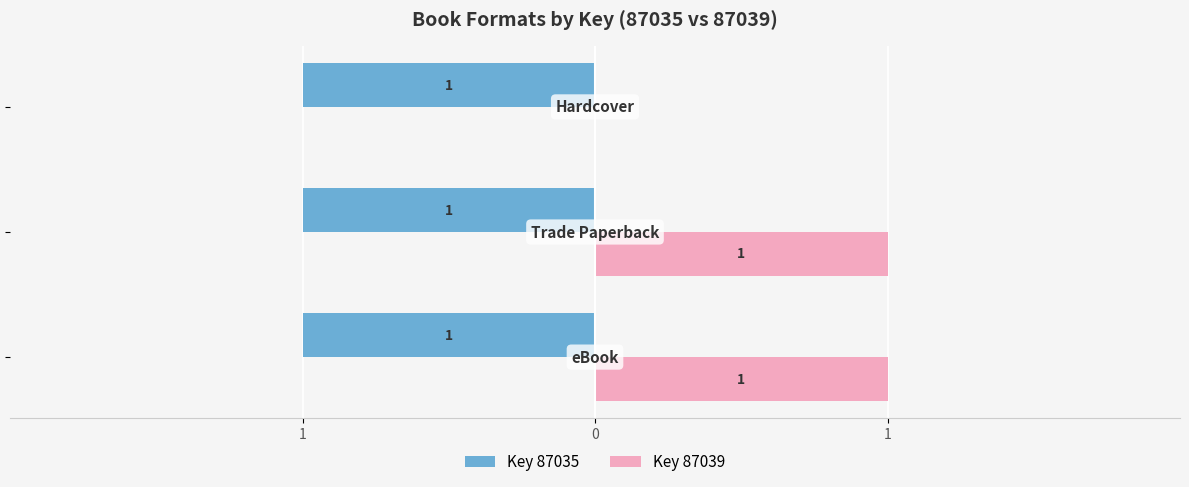

What are all the series names shown in the legend?

Key 87035, Key 87039